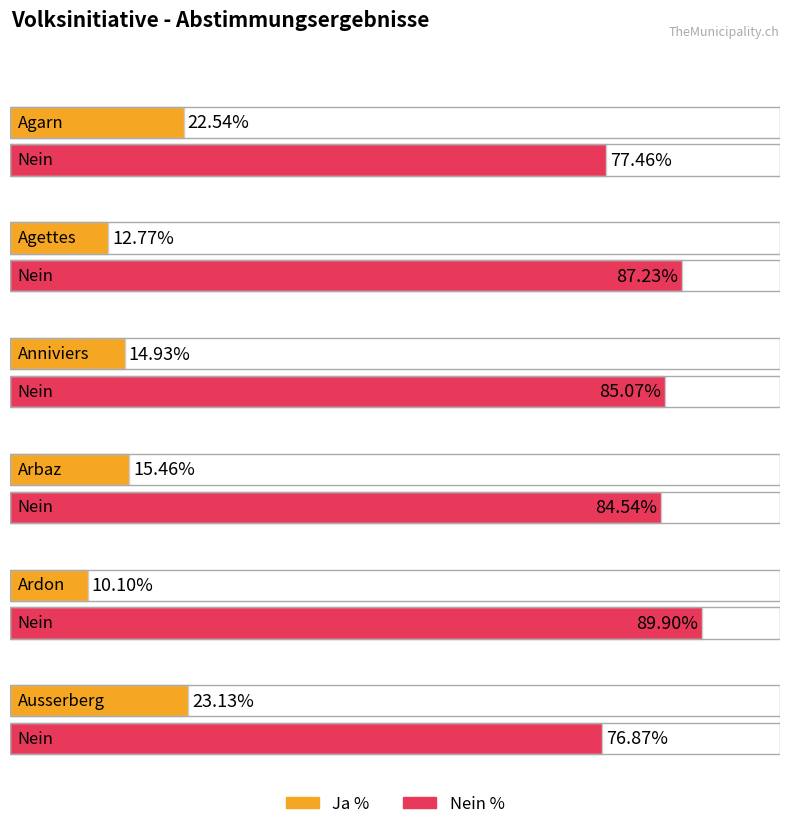

What is the highest value of the Ja % series?

23.1